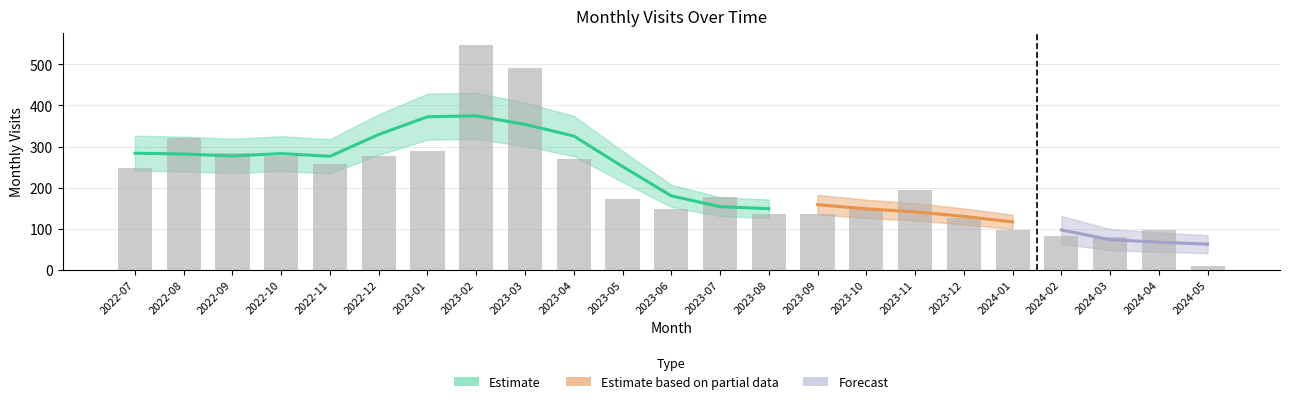

Approximately how many times larger is the value at 2022-12 compared to 2023-05?

1.6